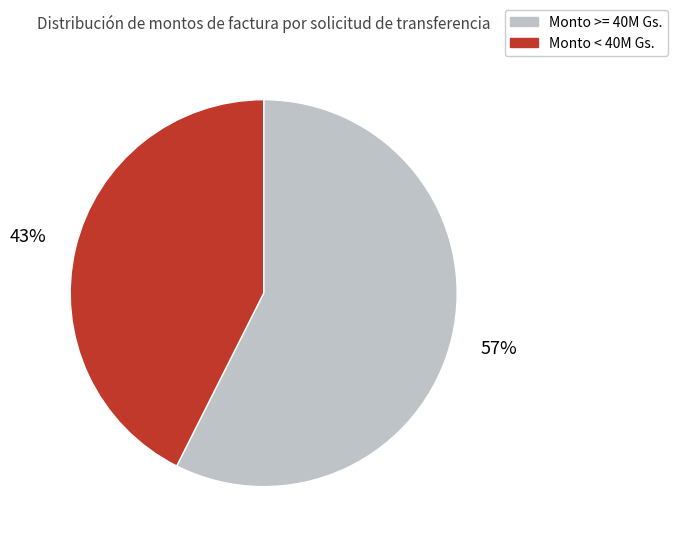

To the nearest percent, what is the average slice percentage?

50%